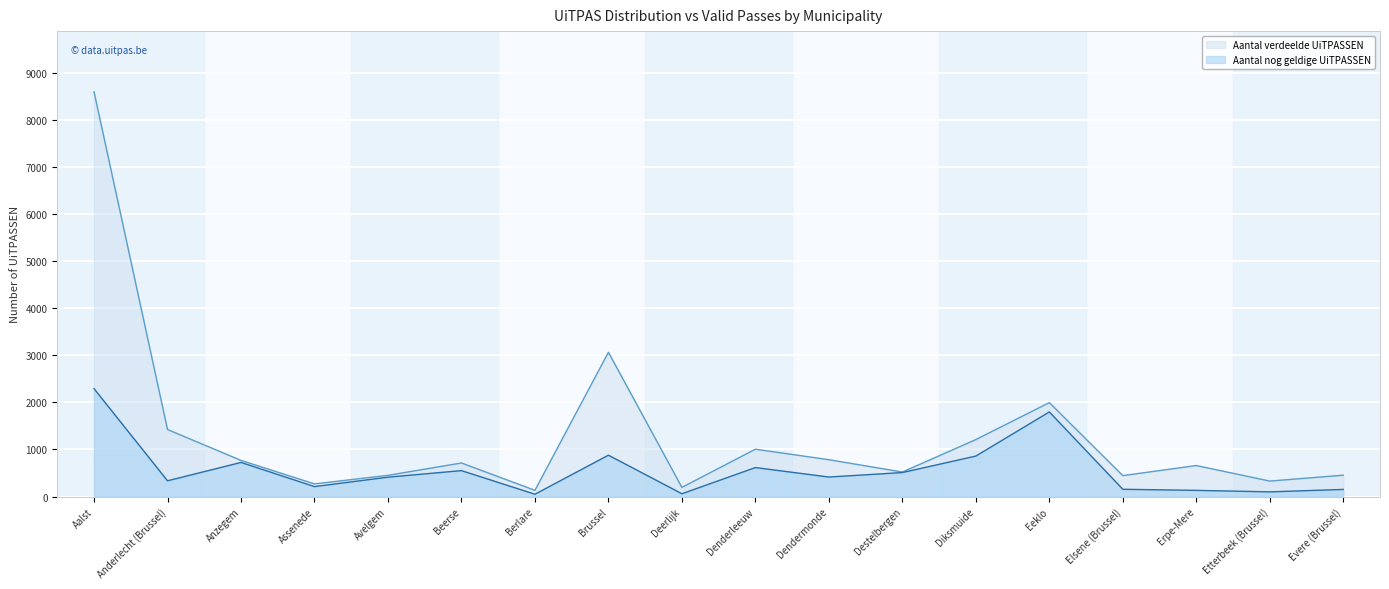

The value of Aantal nog geldige UiTPASSEN at Deerlijk is 60. True or false?

True